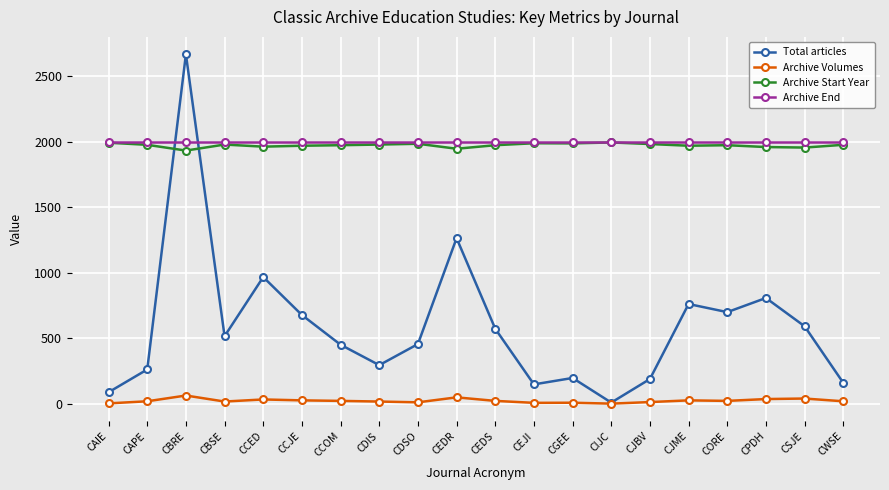

How many data points in Archive Volumes are less than 22?

10